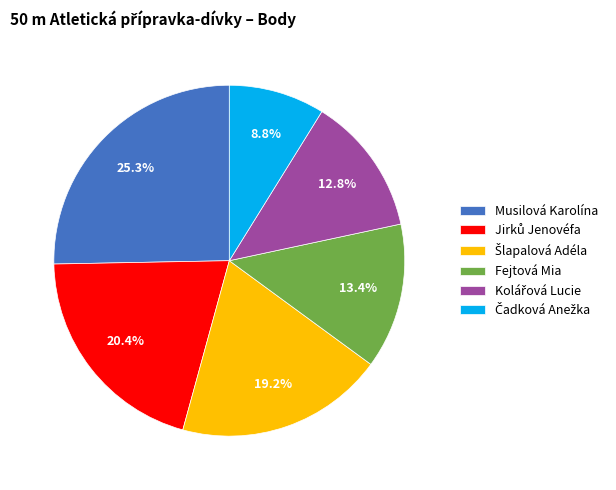

Does Fejtová Mia represent more than half of the total?

No